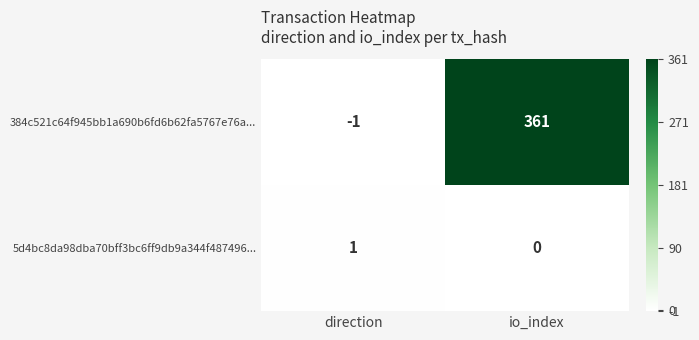

At which category does the chart reach its peak across all series?

io_index